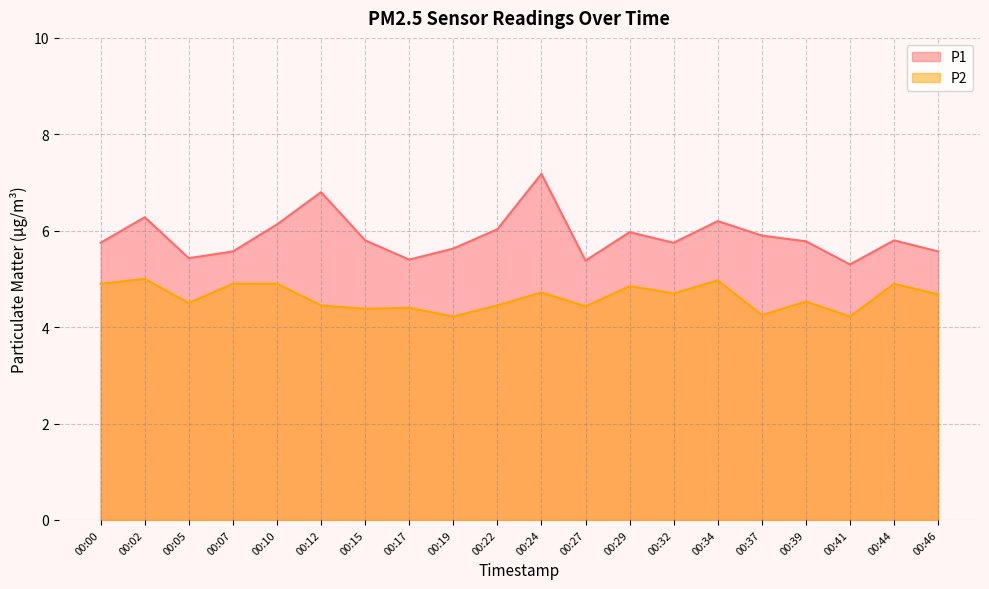

Rank the series by their maximum value, from lowest to highest.

P2, P1